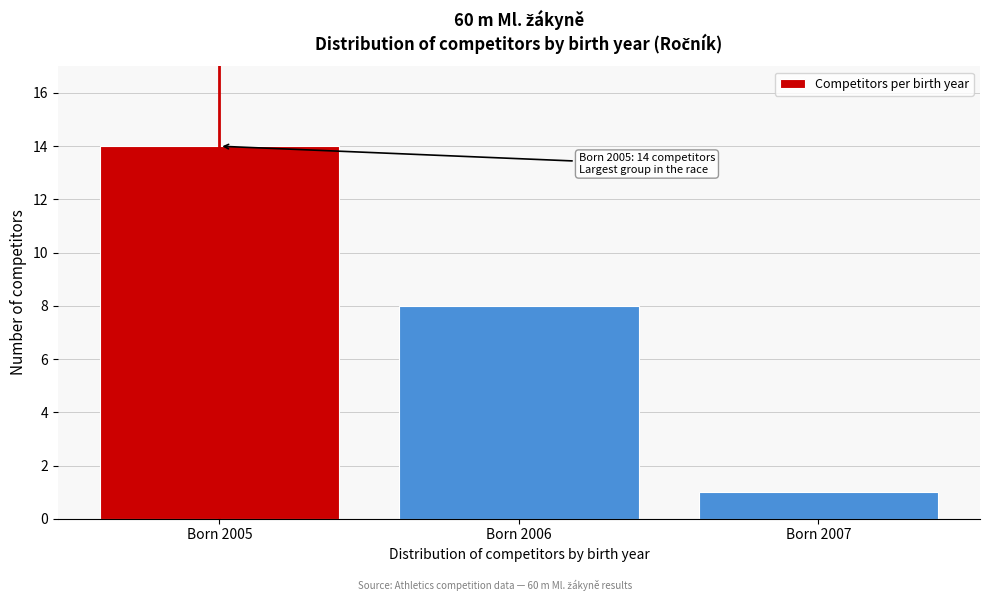

Reading left to right, list all the values displayed in this chart.

14	8	1